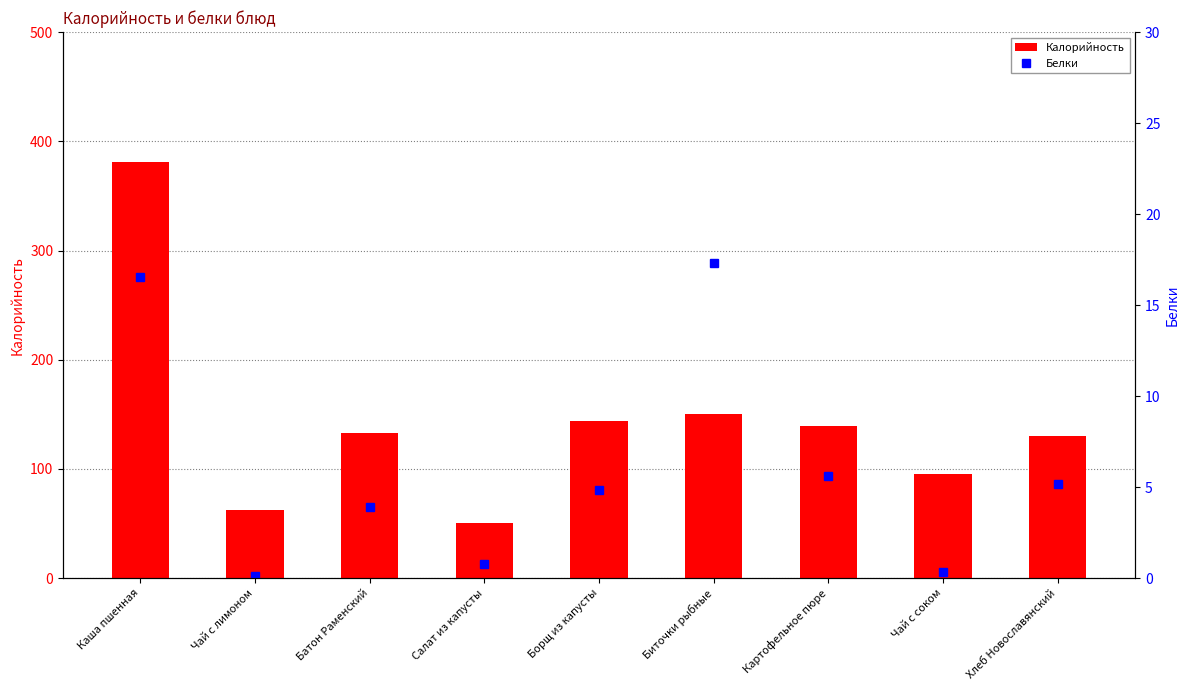

What is the value of the Белки bar at the 5th from the left?

4.8